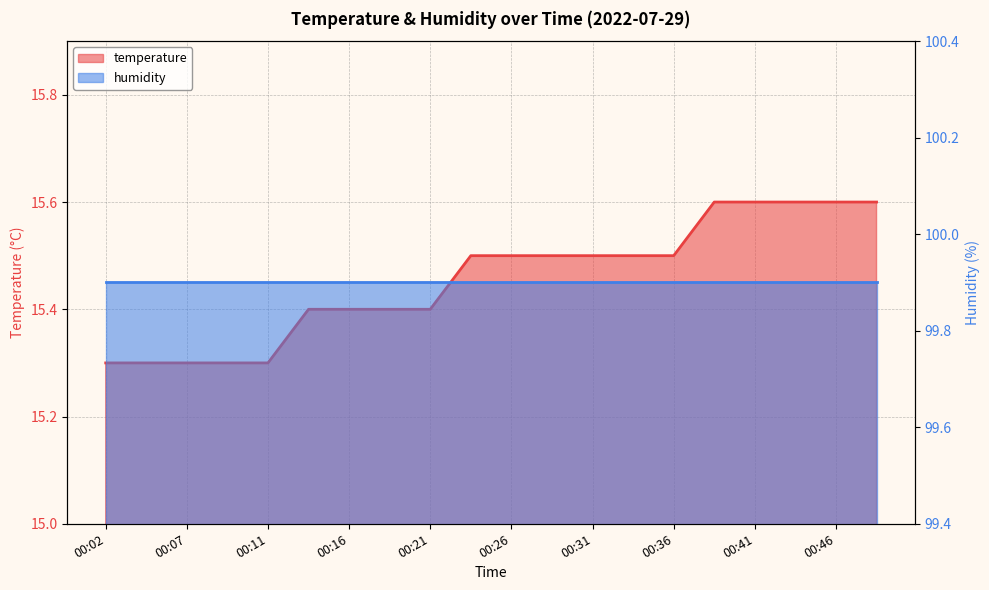

Rank the categories by value from lowest to highest.

00:02, 00:04, 00:07, 00:09, 00:11, 00:14, 00:16, 00:19, 00:21, 00:24, 00:26, 00:29, 00:31, 00:33, 00:36, 00:38, 00:41, 00:43, 00:46, 00:48